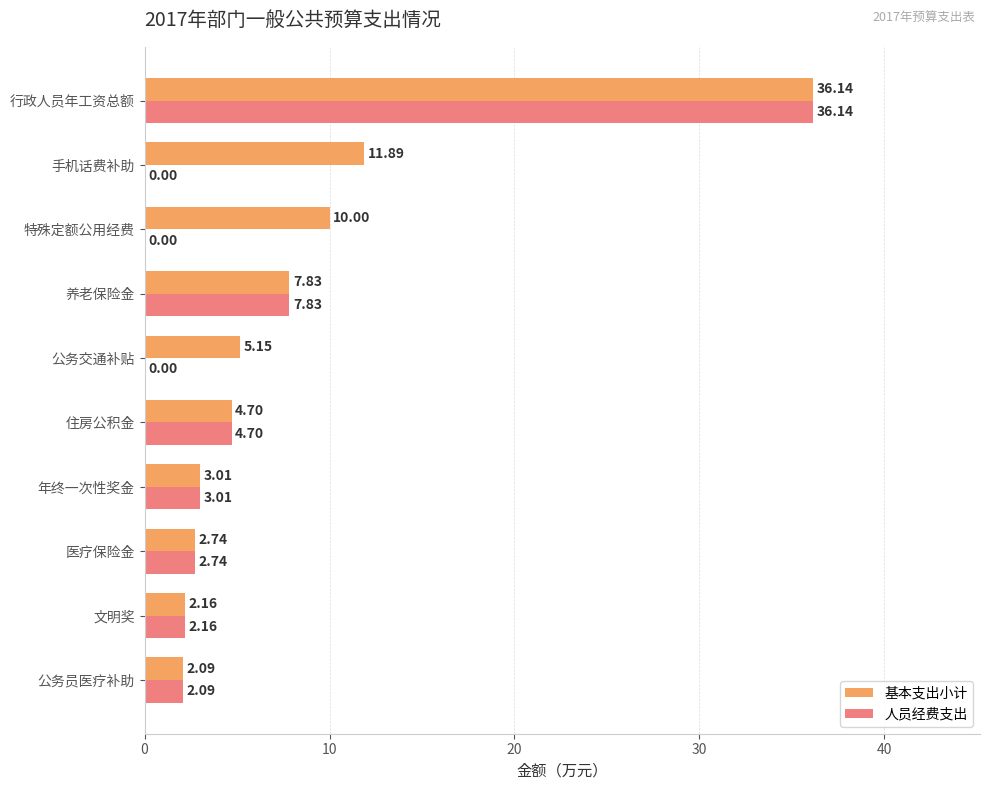

What are all the series names shown in the legend?

基本支出小计, 人员经费支出